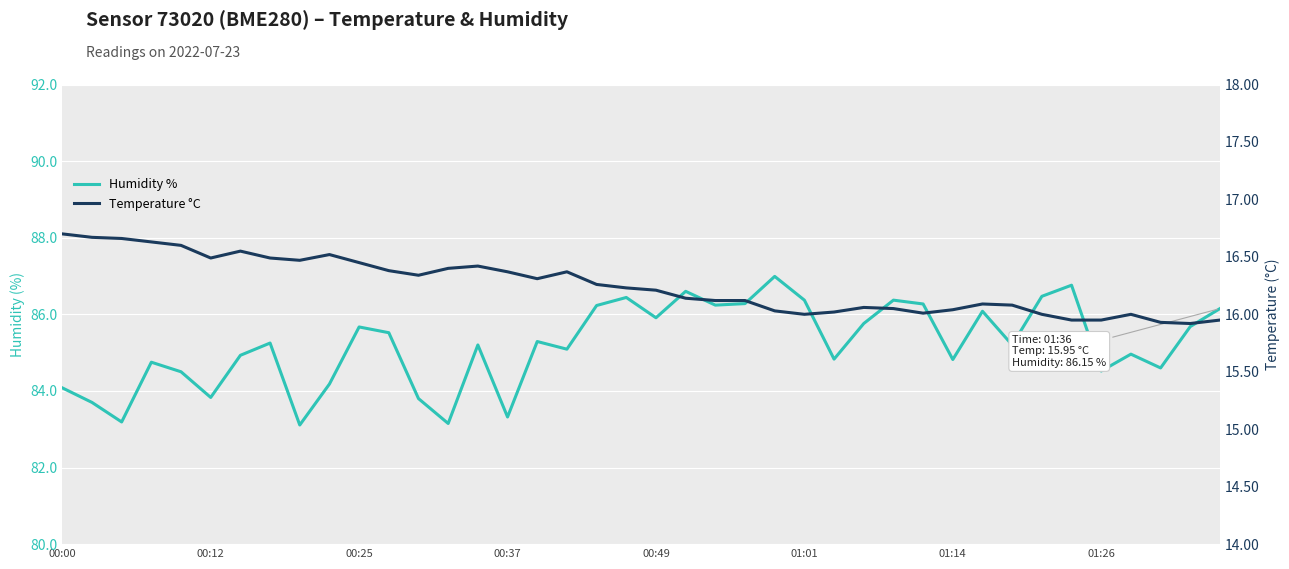

Between 39 and 01:14, which is larger?

39